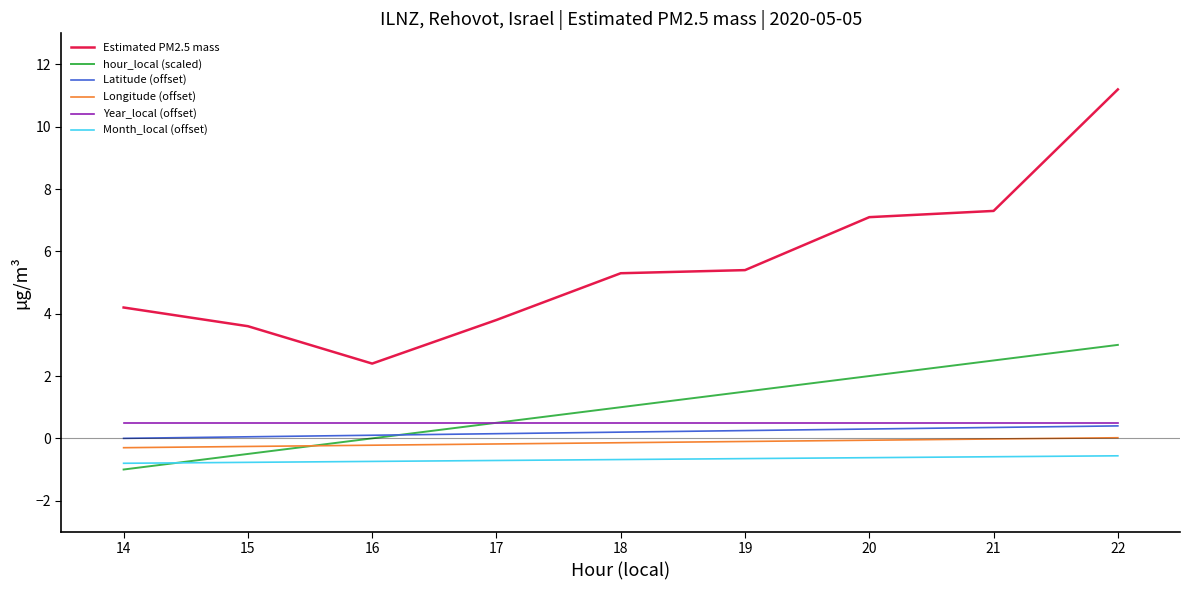

What is the sum of all Latitude (offset) values?

1.8